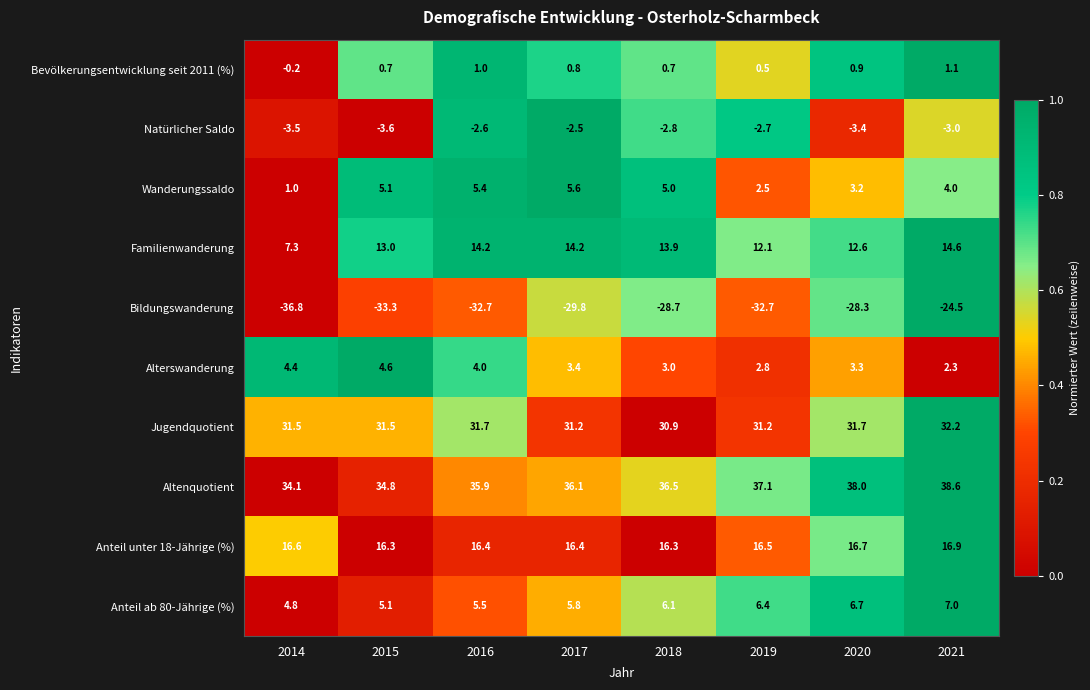

How many distinct data groups are displayed?

10